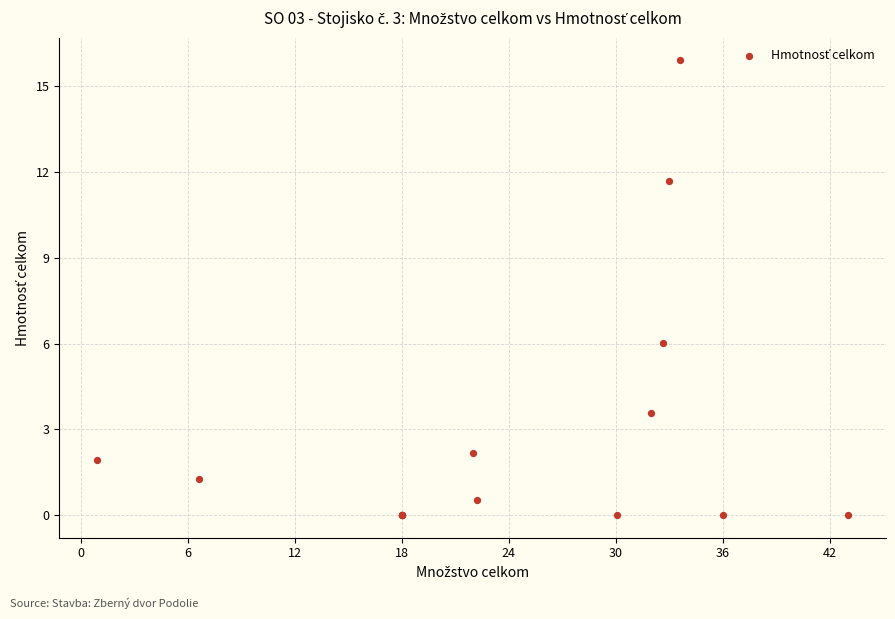

What Y value in the scatter plot is closest to 7?

6.0